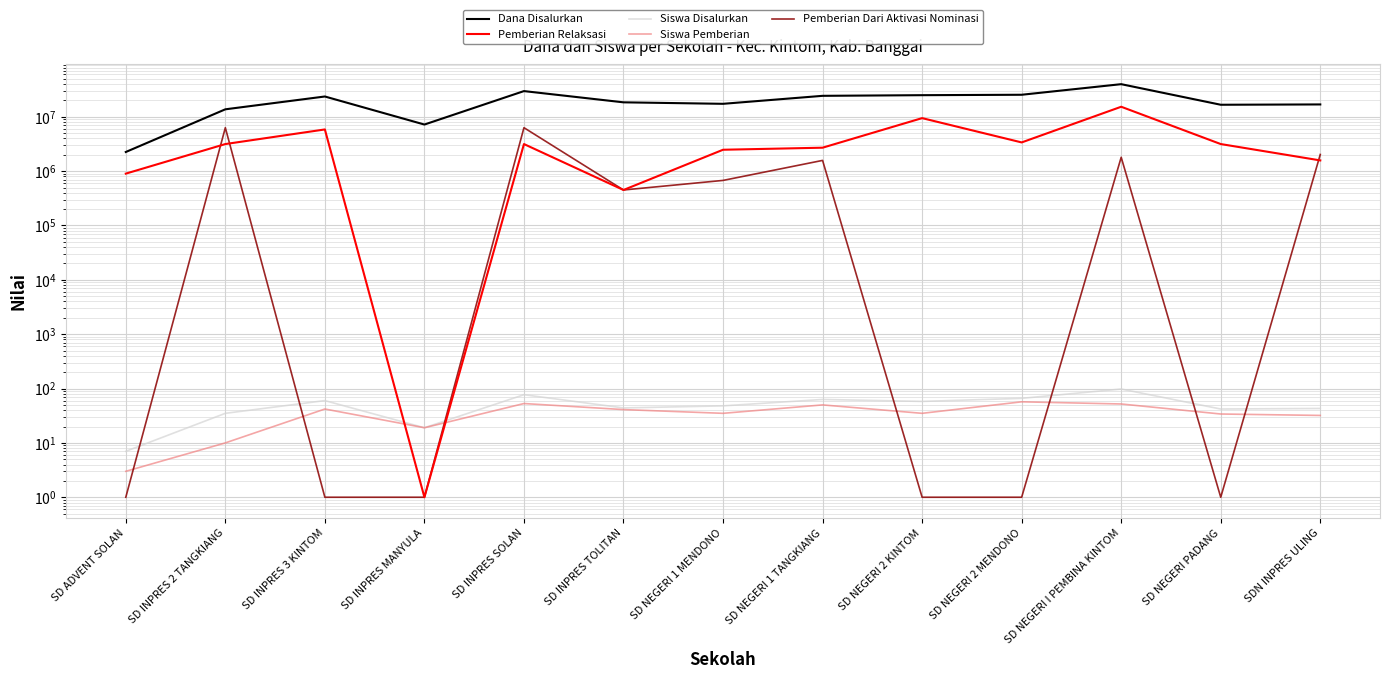

Read the Siswa Pemberian value at SD NEGERI 2 MENDONO, to the nearest 10.

60